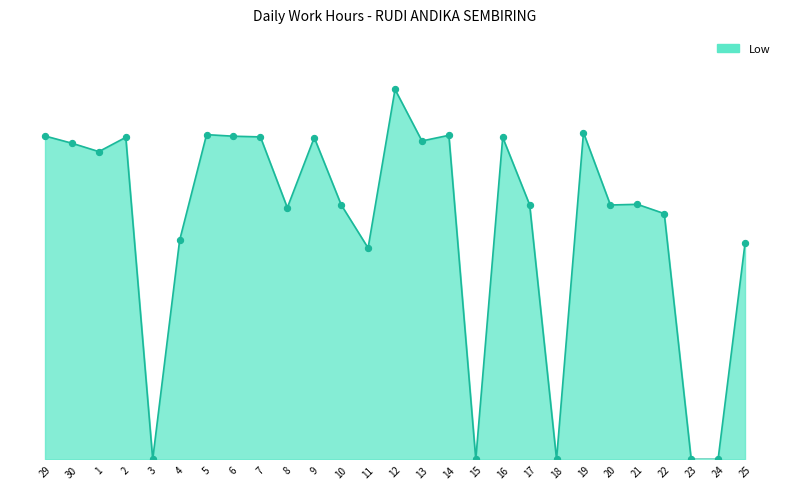

What is the change in value from 3 to 5?

+14.3